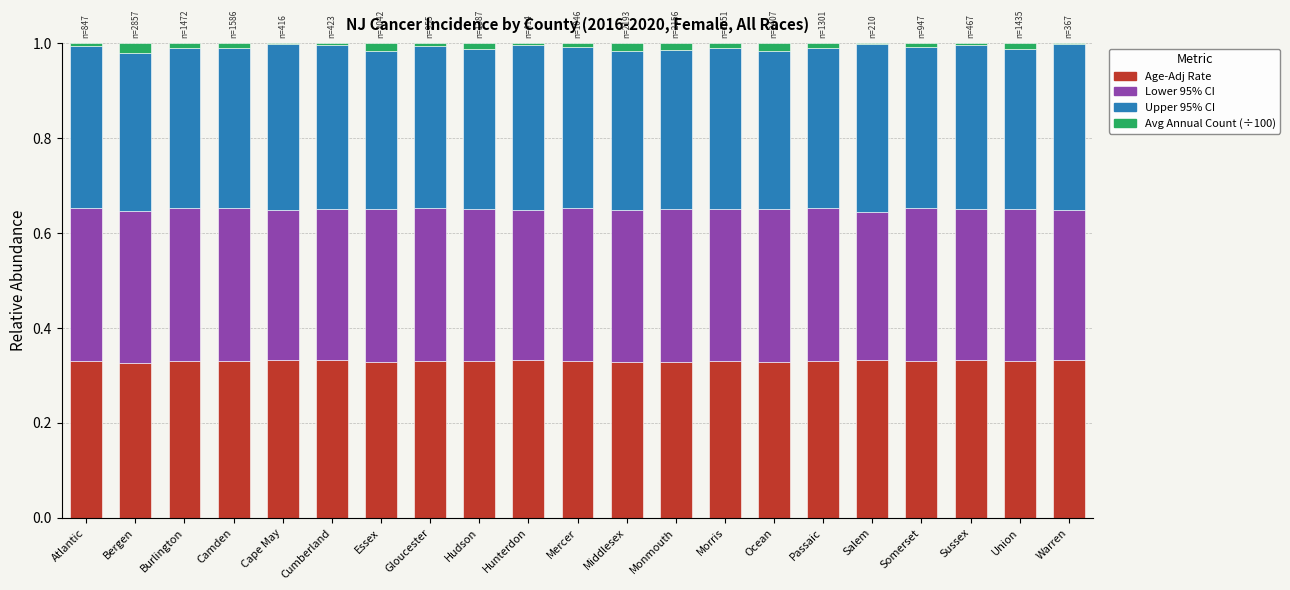

The value of Age-Adj Rate at Morris is 0.6. True or false?

False